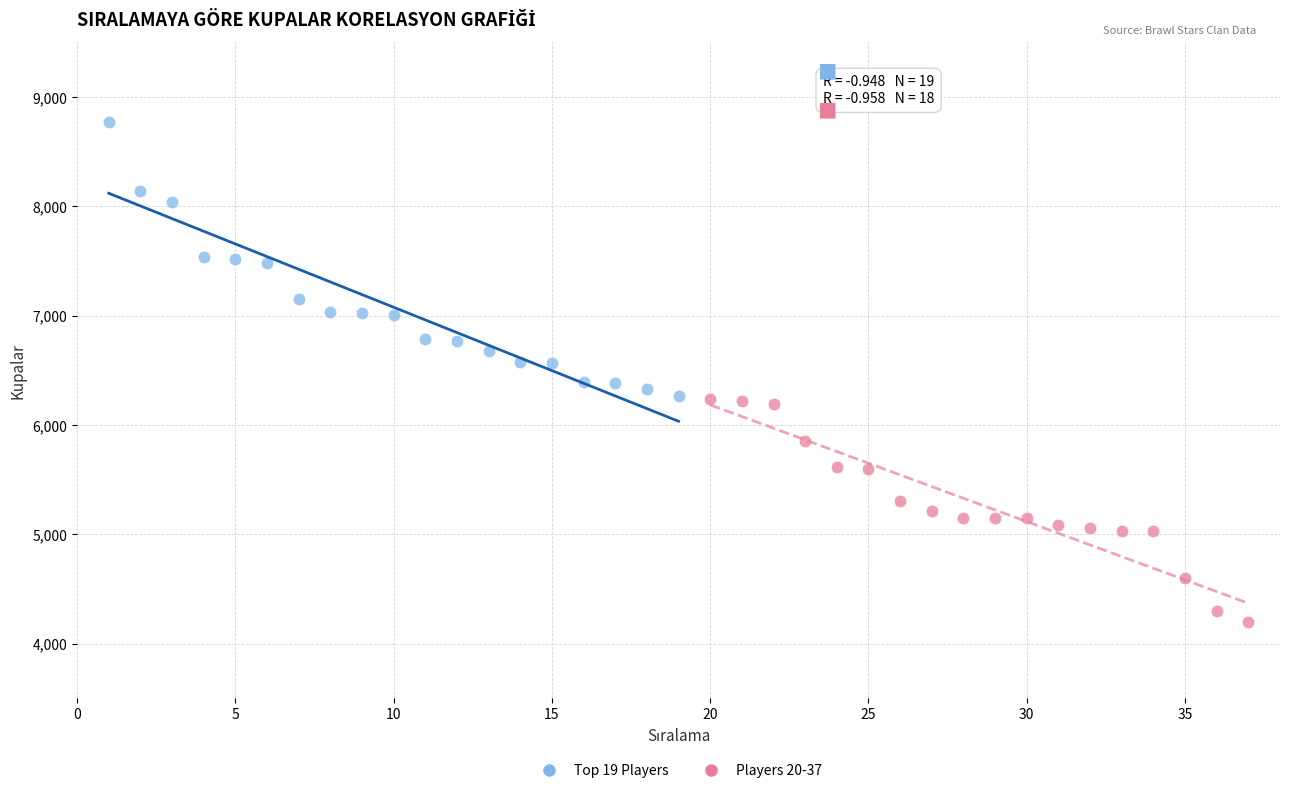

Which series contains the highest Y value?

Top 19 Players